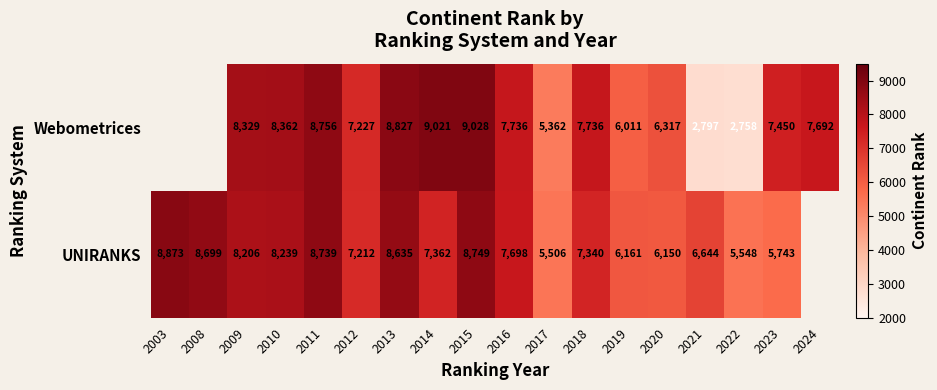

What is the difference between the highest and lowest values at 2019?

150